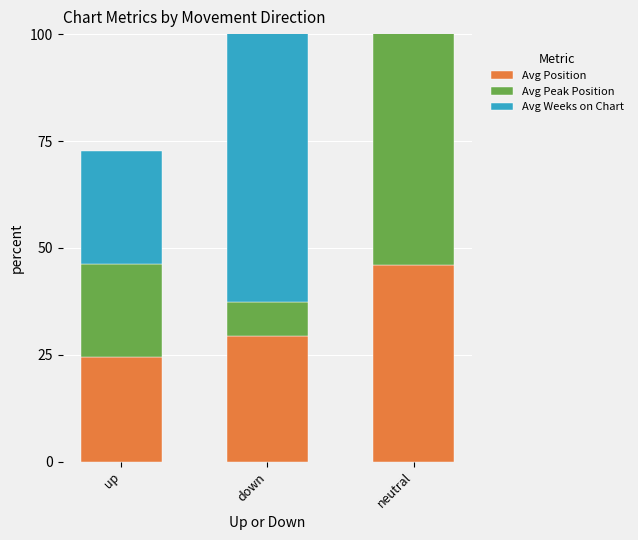

How many bars are there in total?

9